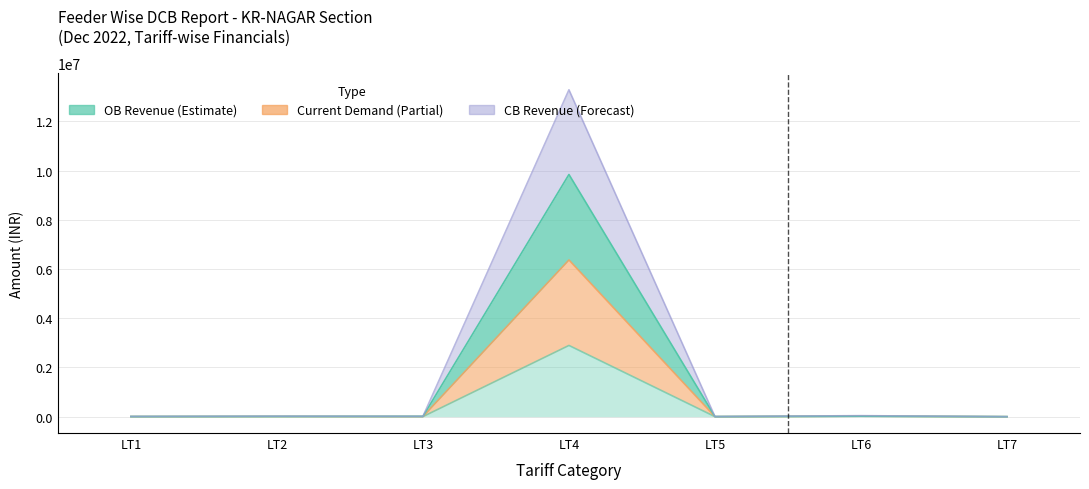

True or false: Collection has a value of 8817.9 at LT2.

True